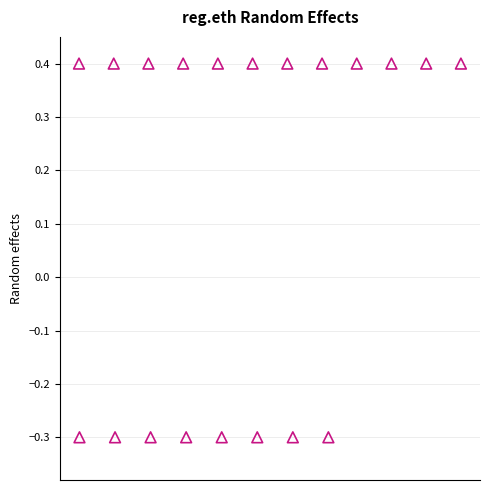

What is the range of Y values (max minus min)?

0.7